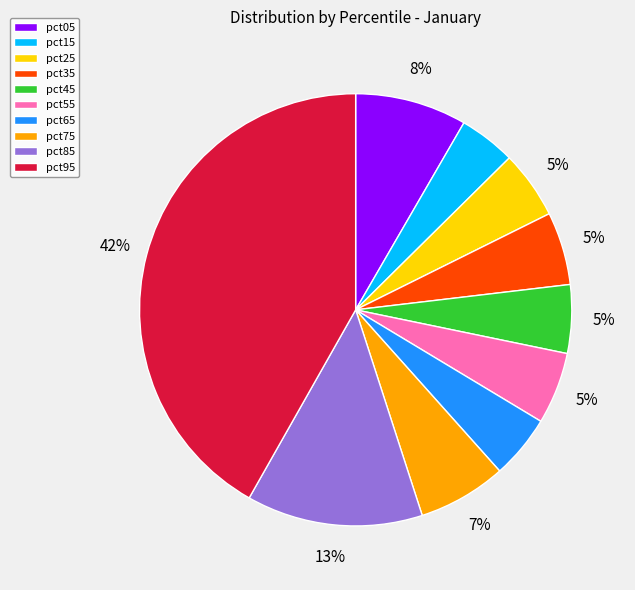

Between pct85 and pct65, which is larger?

pct85